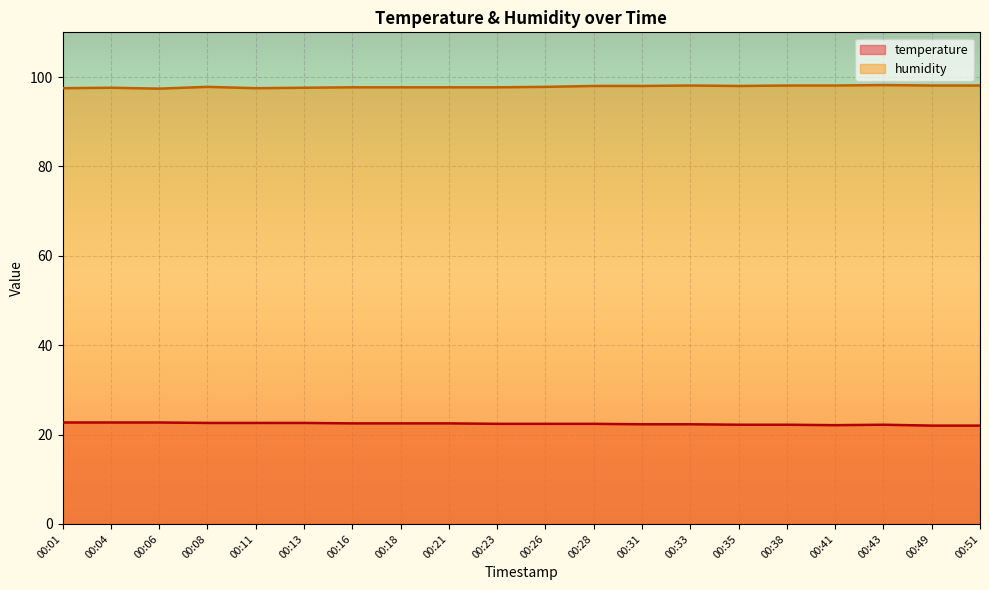

What is the highest value of the humidity series?

98.2